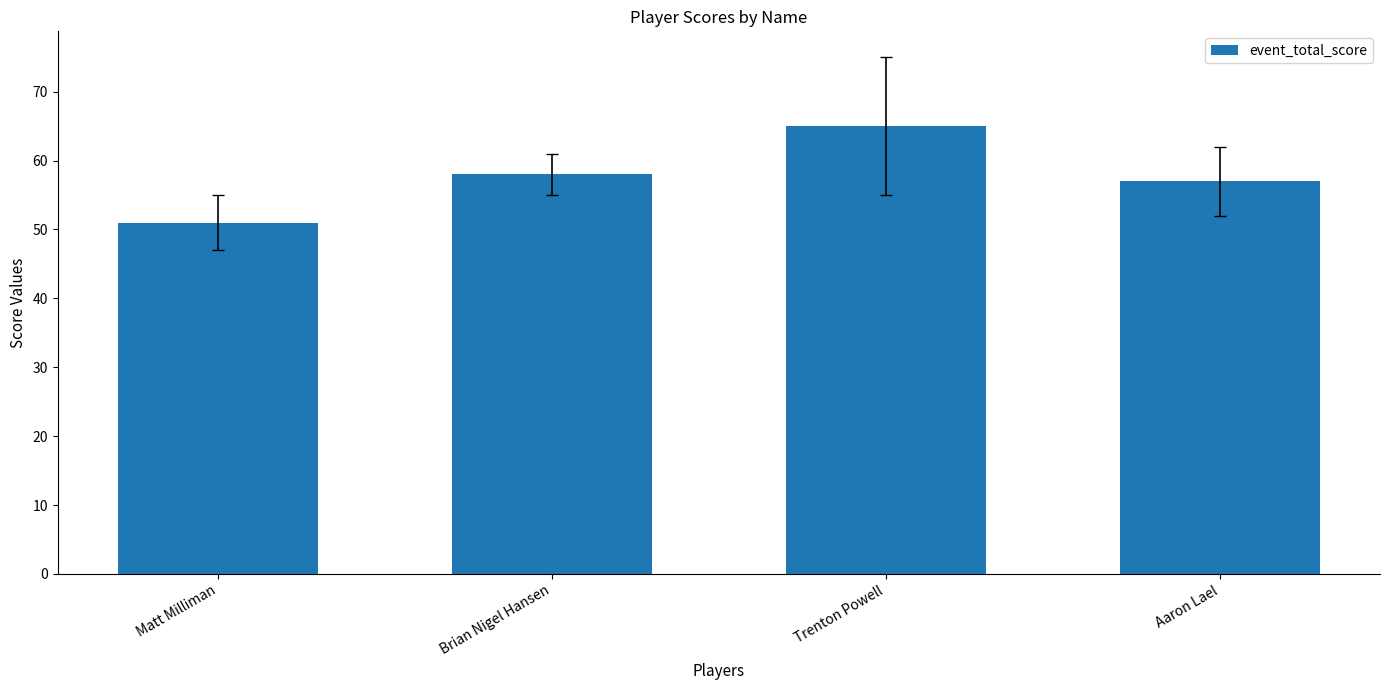

Reading right to left, what are all the values shown in this chart?

57	65	58	51